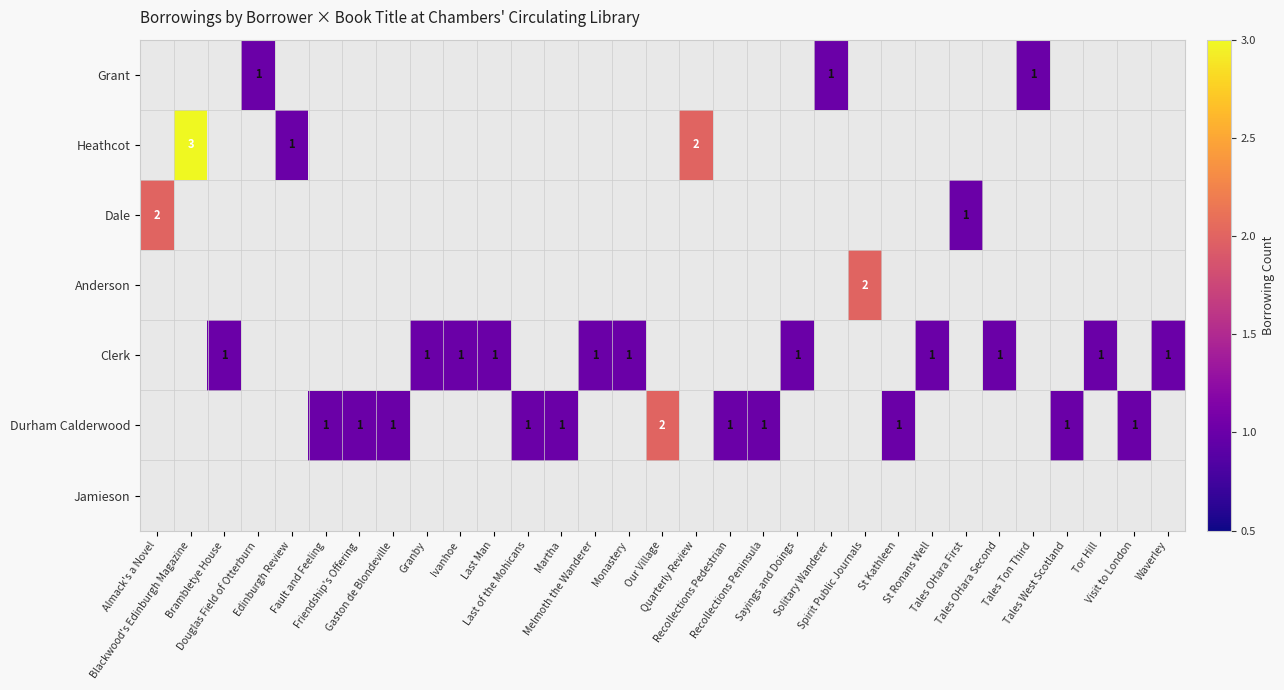

At which label is Clerk closest to 0?

Almack's a Novel